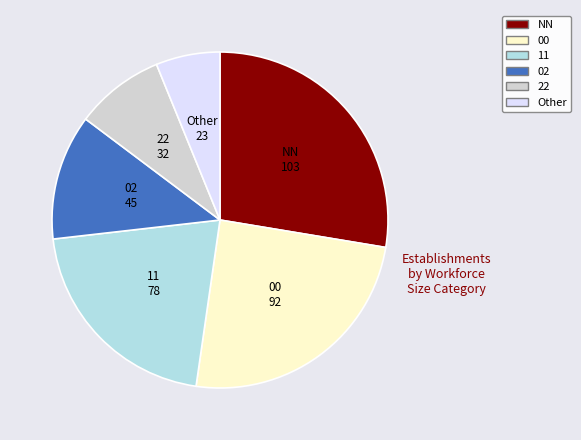

Does any single category account for the majority?

No